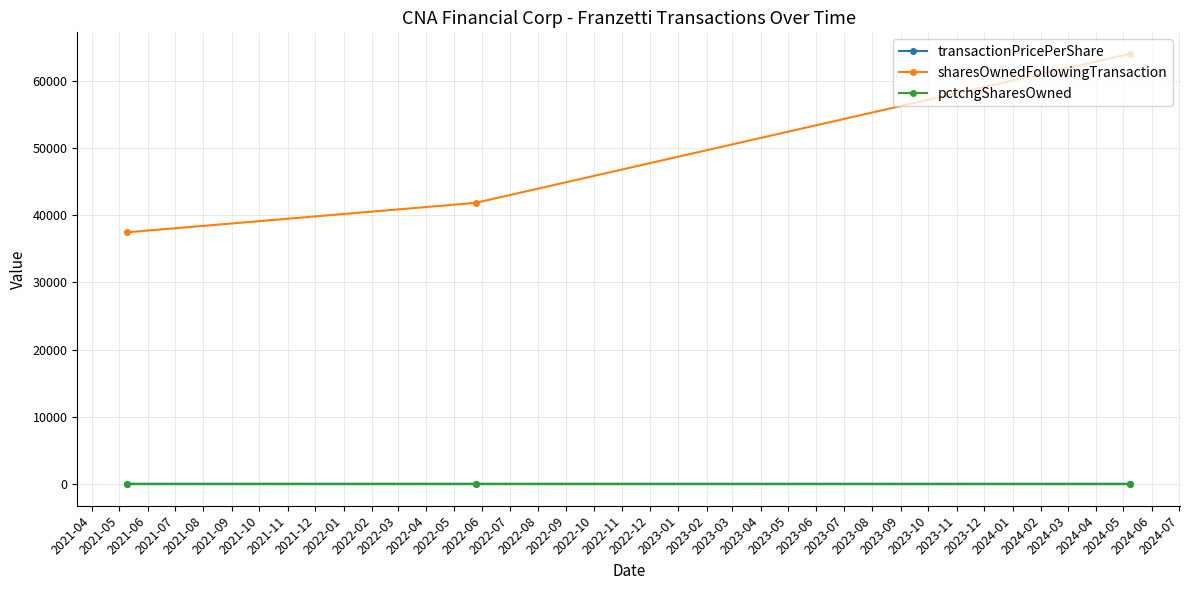

Which series has the largest total across all categories?

sharesOwnedFollowingTransaction